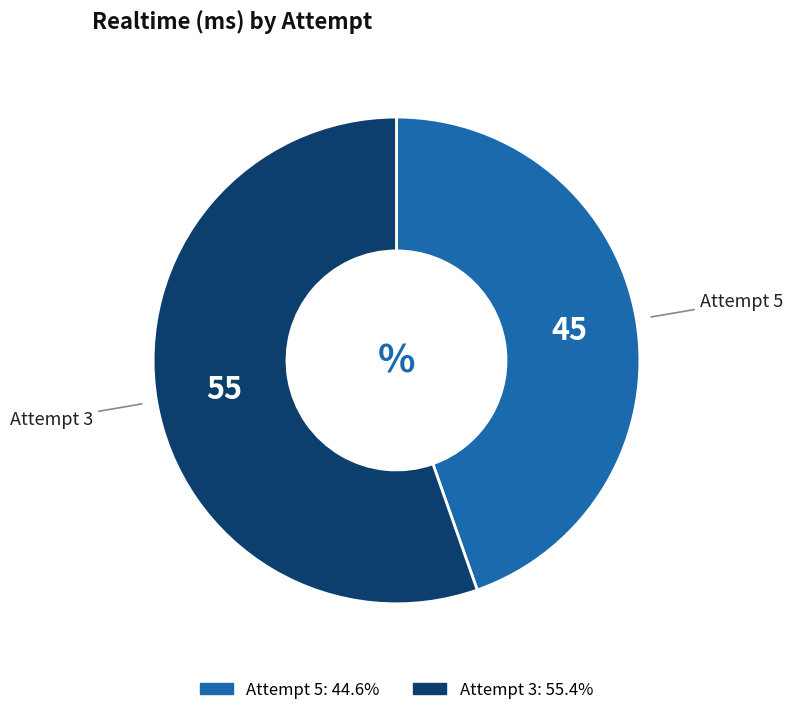

How many segments does this pie chart have?

2